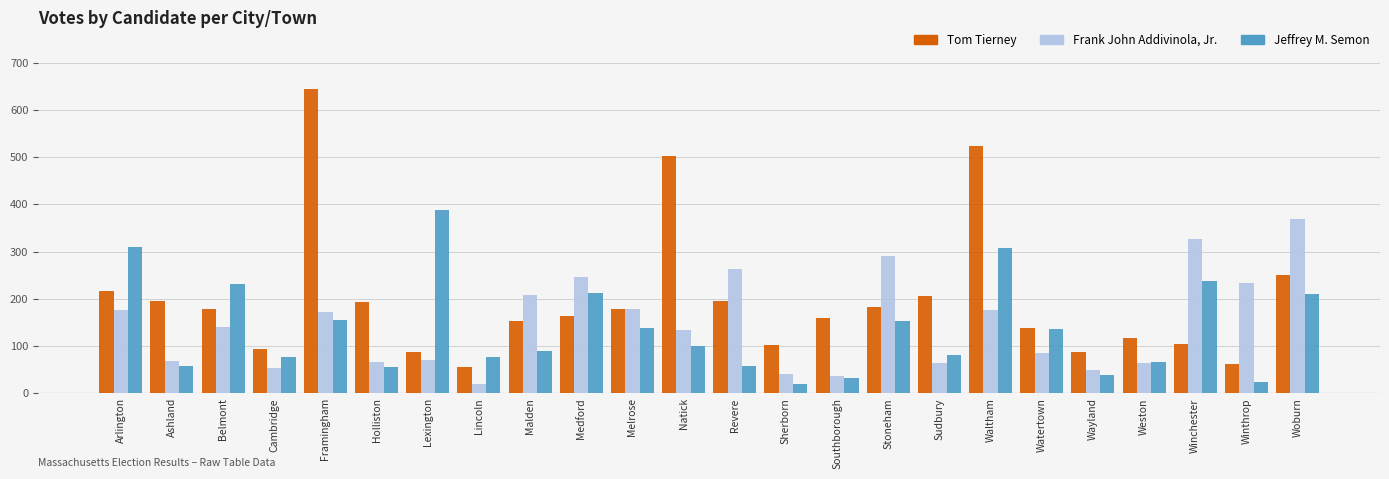

What are all the series names shown in the legend?

Tom Tierney, Frank John Addivinola, Jr., Jeffrey M. Semon